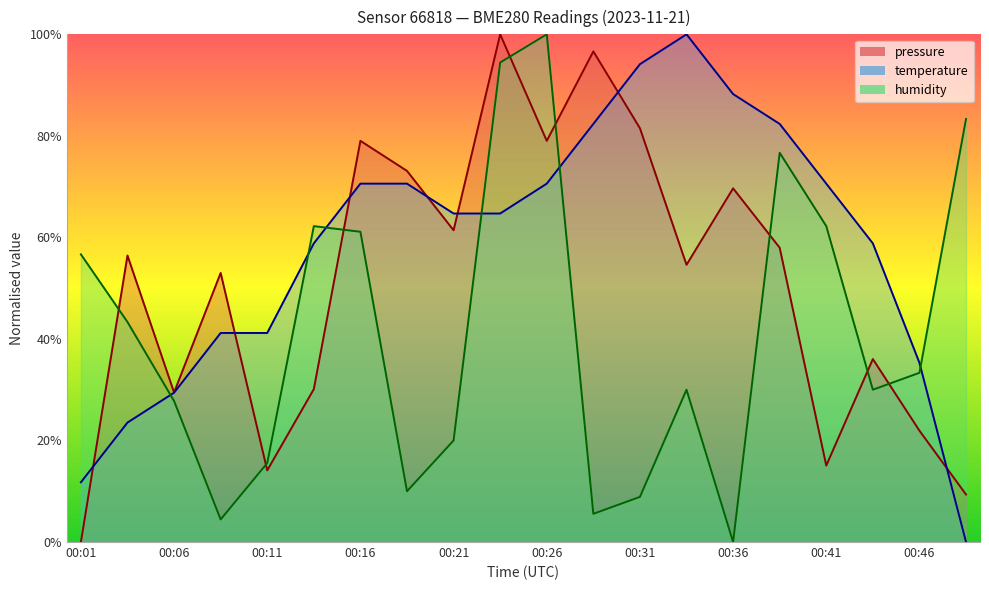

Does the chart have visible grid lines?

No